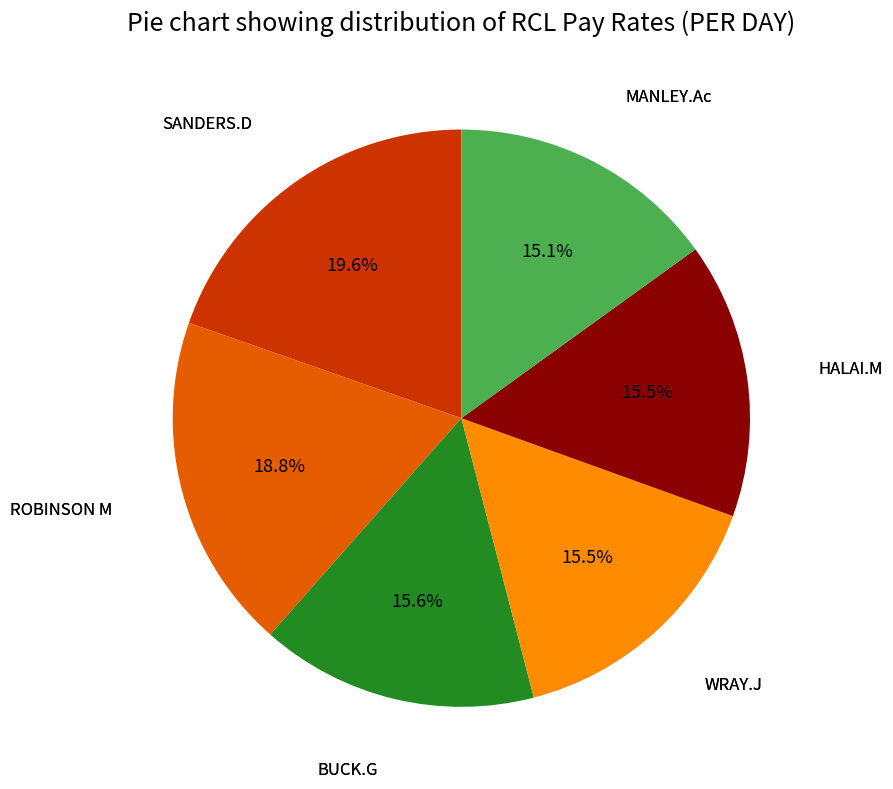

Is there any slice that represents more than half of the pie?

No